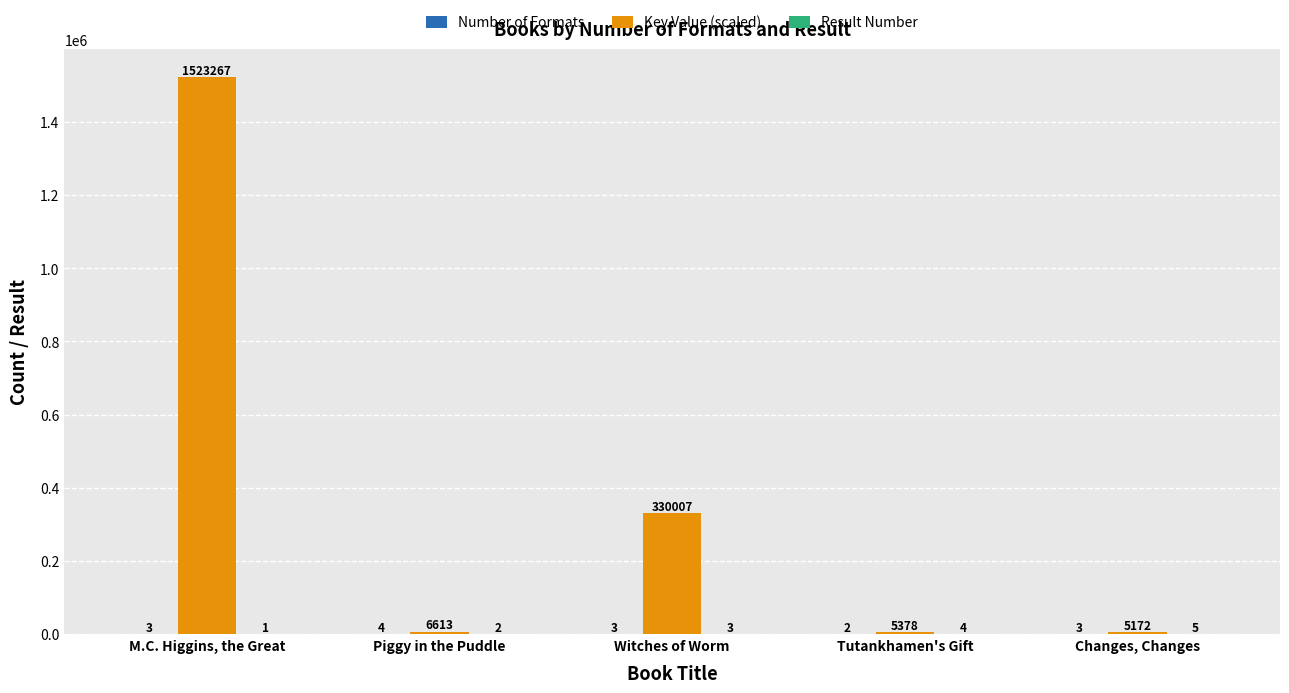

At which label is Key Value (scaled) closest to 764219?

Witches of Worm